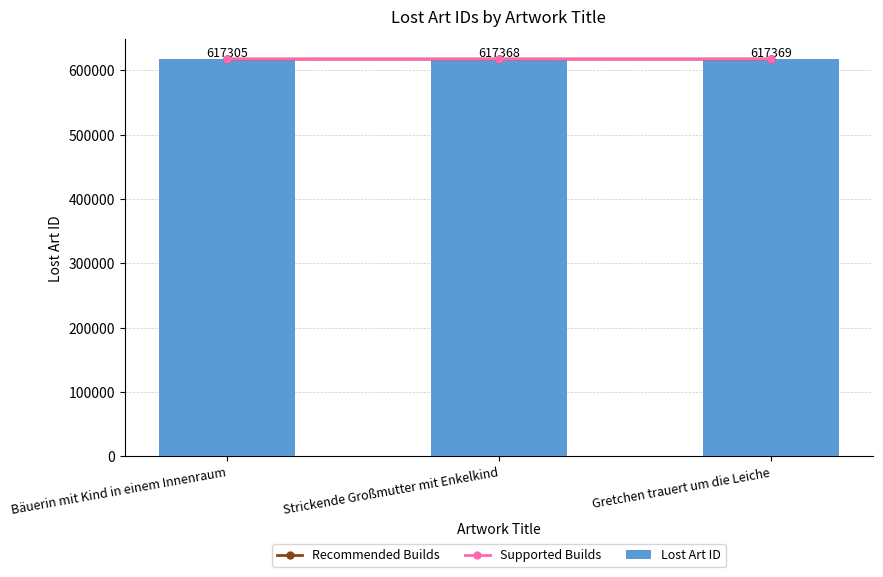

Reading left to right, extract all data points from this chart.

Recommended Builds: 617305	617369	617368
Supported Builds: 617369	617305	617368
Lost Art ID: 617305	617368	617369